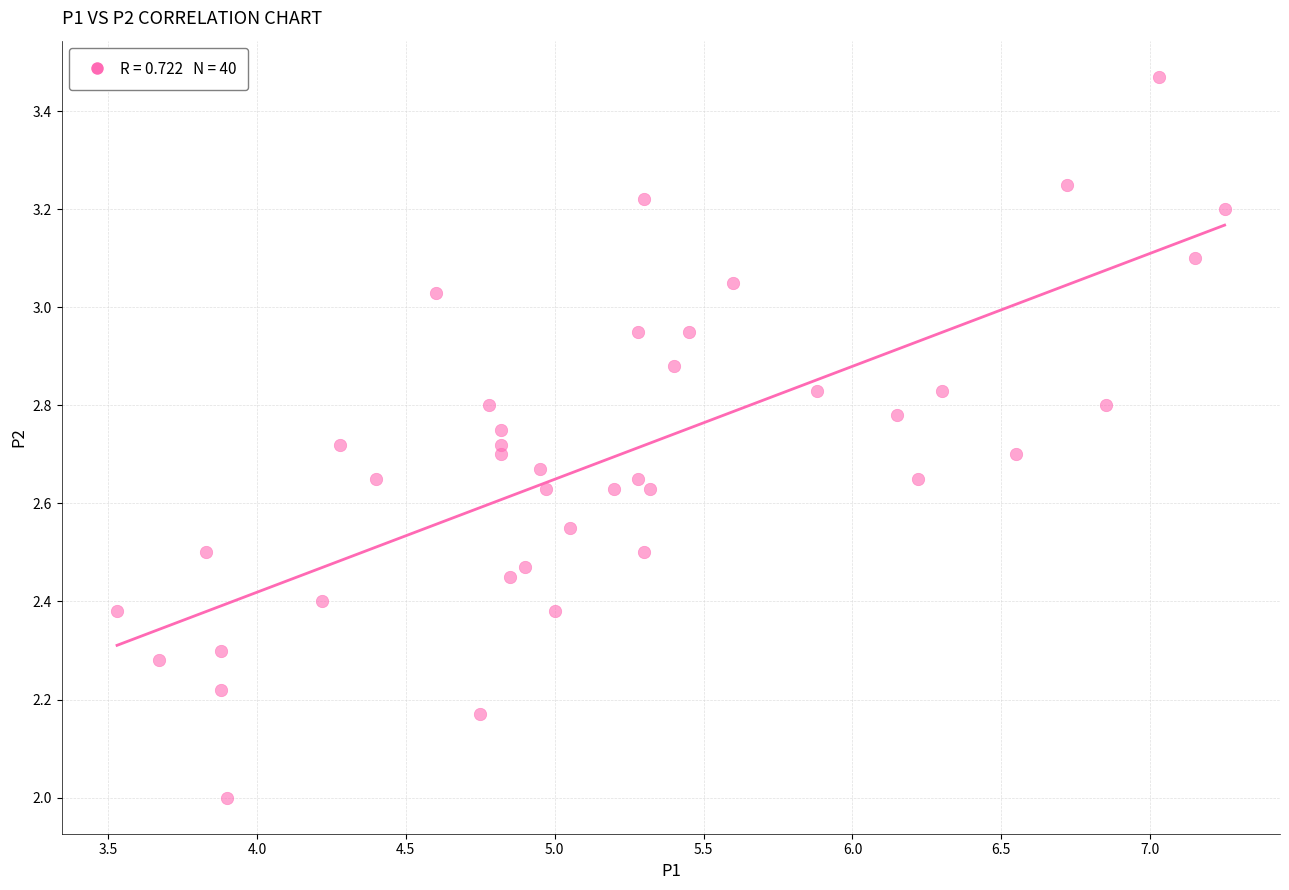

What is the range of X values (max minus min)?

3.7